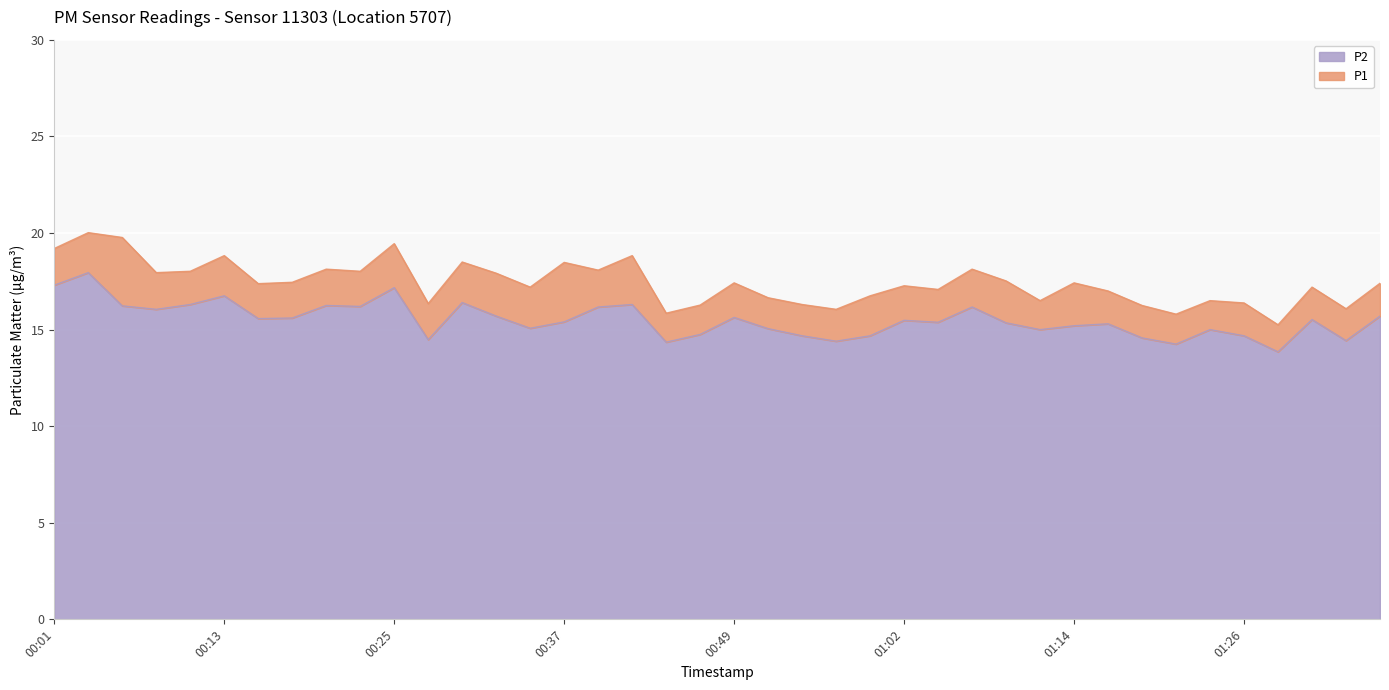

How many data points in P2 are above 15?

27